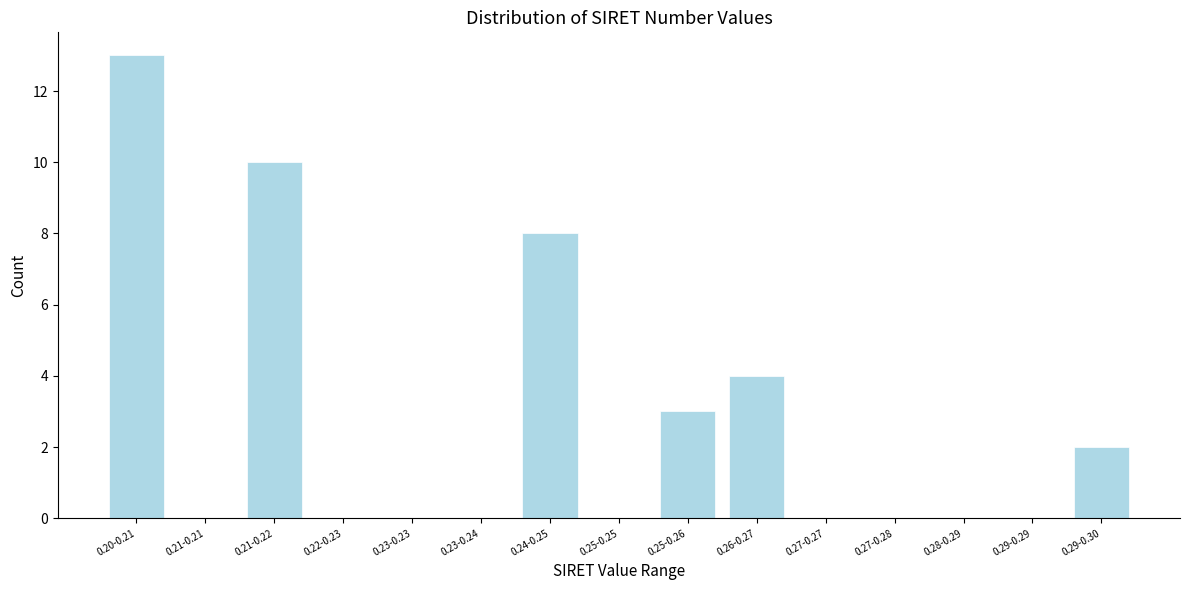

Reading left to right, transcribe all the data shown in this chart.

0.20-0.21=13	0.21-0.21=0	0.21-0.22=10	0.22-0.23=0	0.23-0.23=0	0.23-0.24=0	0.24-0.25=8	0.25-0.25=0	0.25-0.26=3	0.26-0.27=4	0.27-0.27=0	0.27-0.28=0	0.28-0.29=0	0.29-0.29=0	0.29-0.30=2